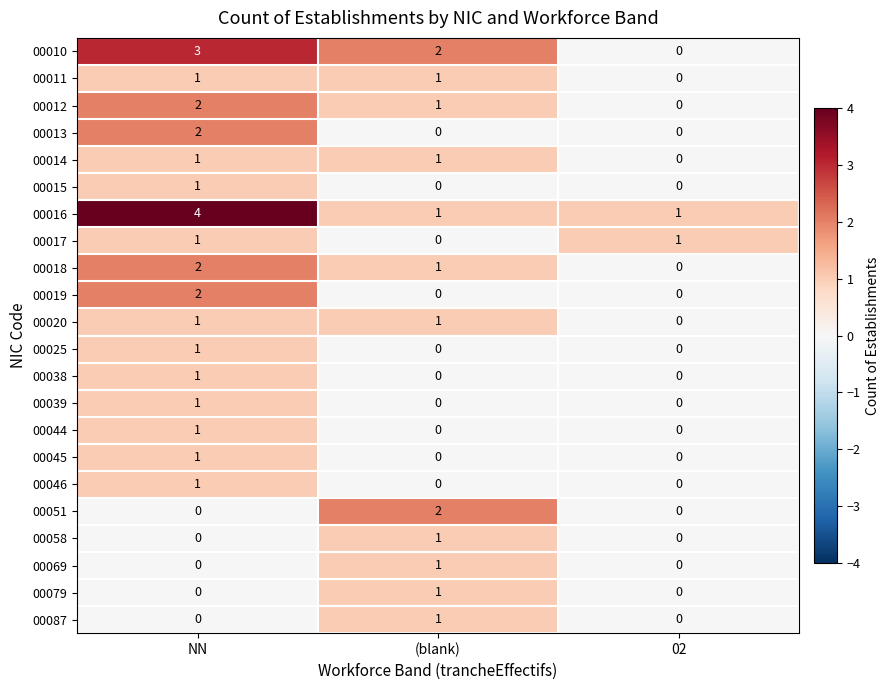

At which category is the sum across all series the highest?

NN